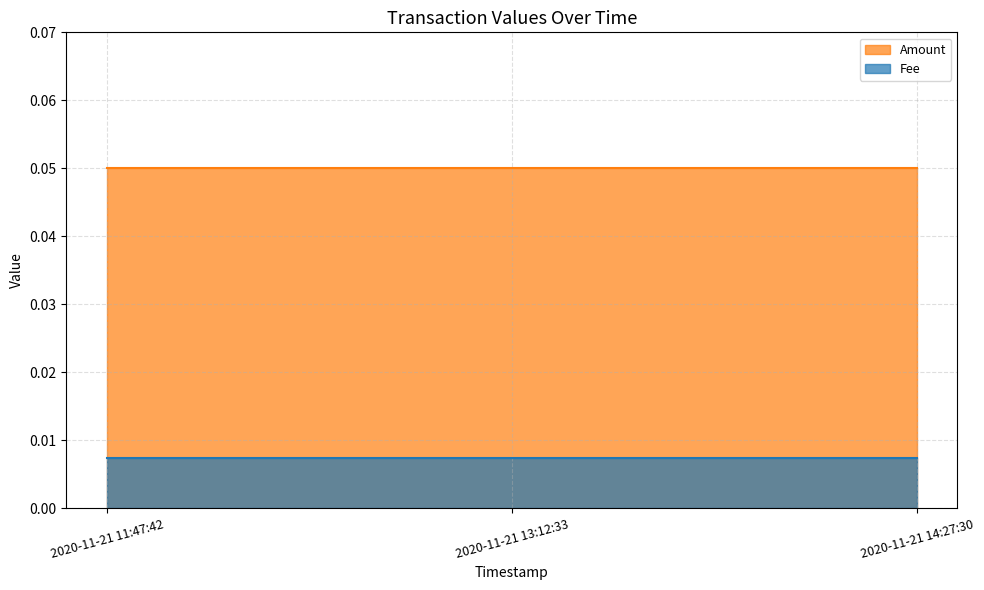

Which series changed the most between 2020-11-21 11:47:42 and 2020-11-21 13:12:33?

Amount